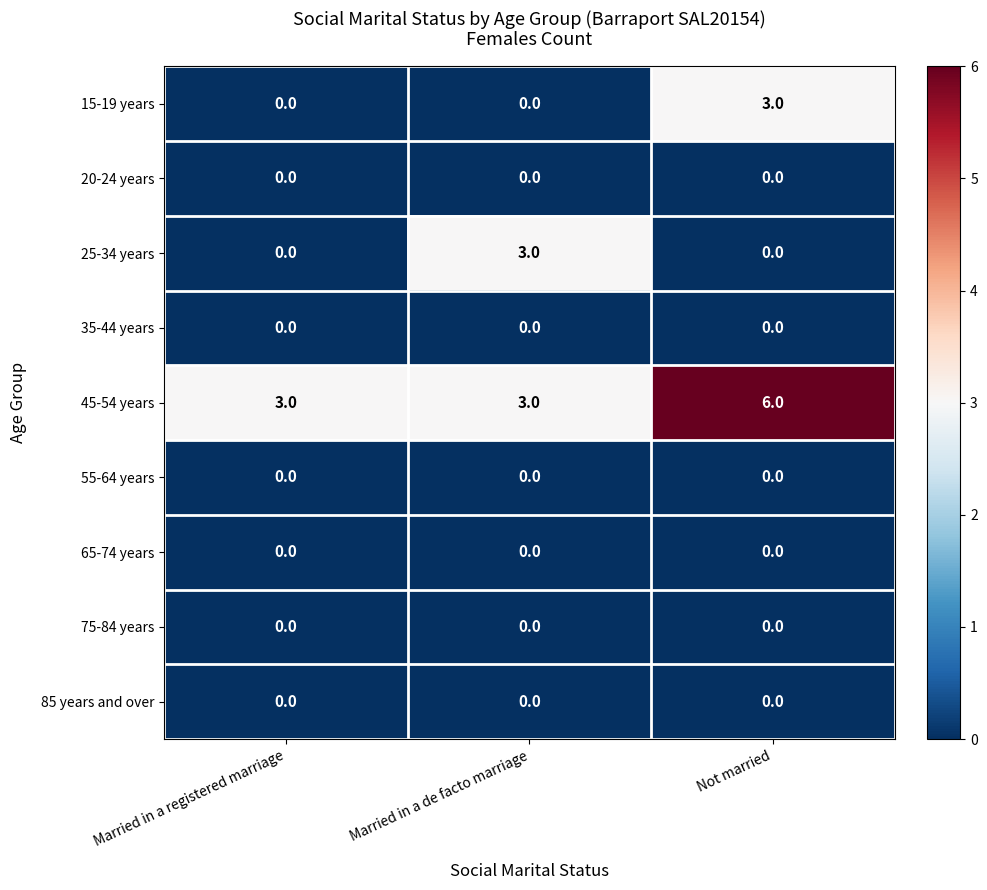

At how many categories does at least one series exceed 4?

1